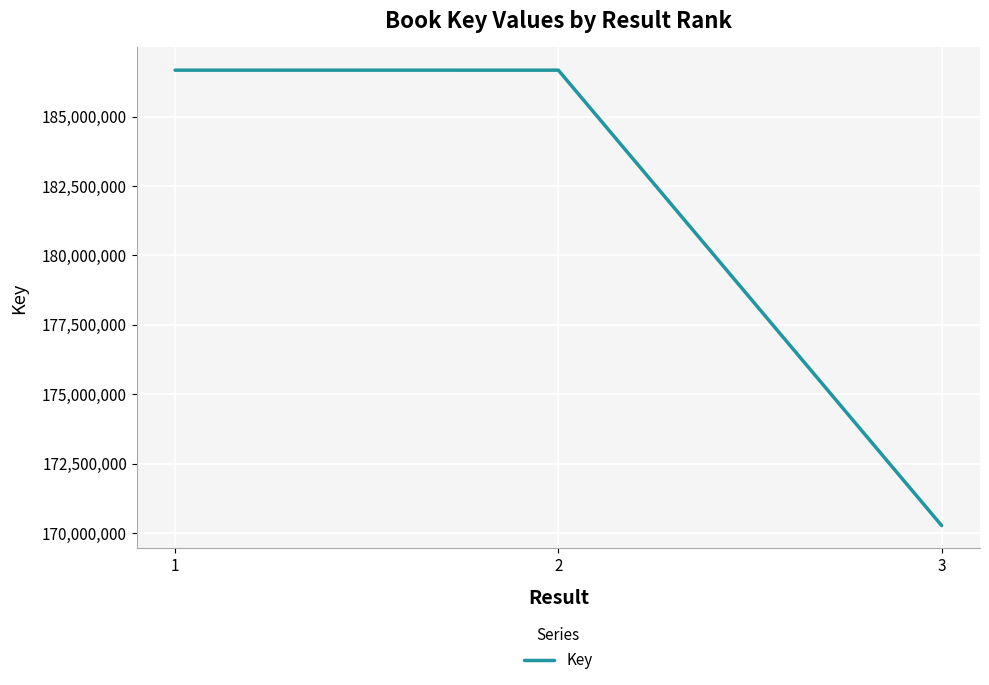

Approximately how many times larger is the value at 3 compared to 1?

0.9